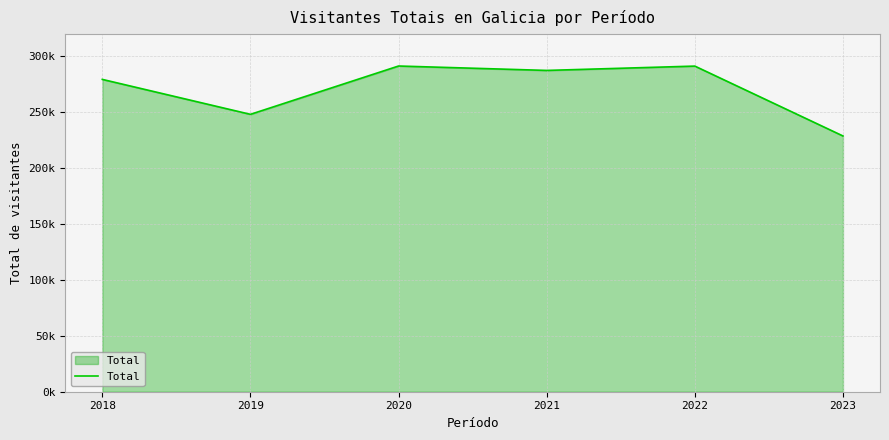

Does the chart have visible grid lines?

Yes